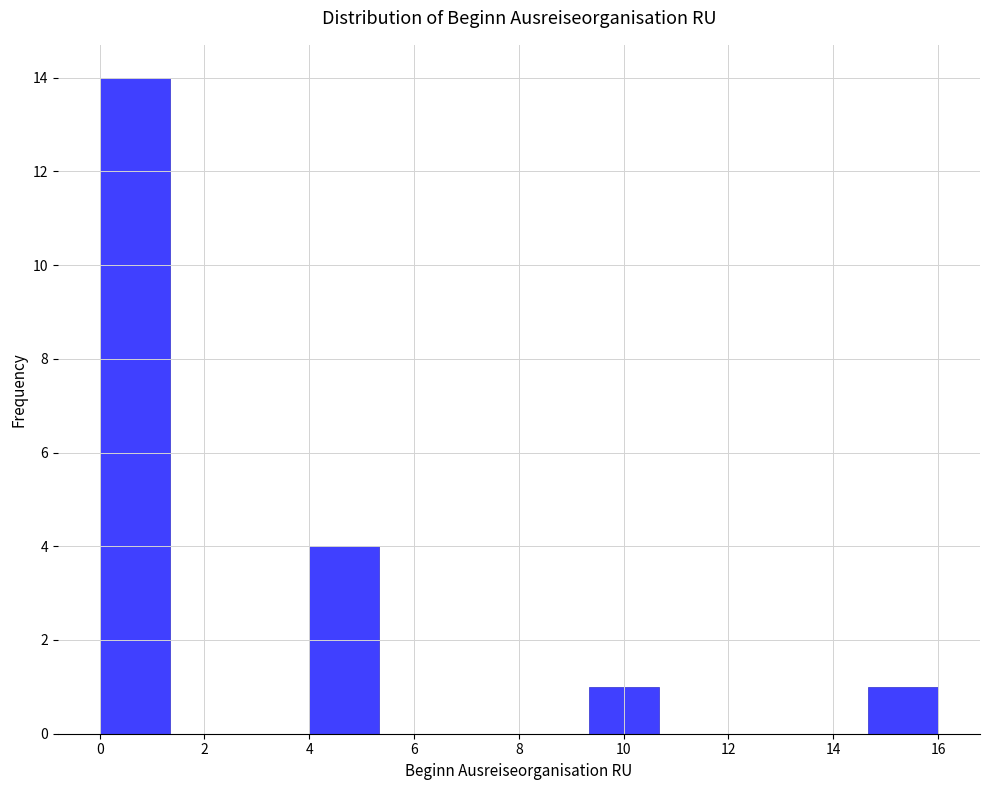

Reading left to right, list every bar in this chart as the range it spans on the x-axis followed by its height. Neither the bar edges nor the heights are printed on the chart, so give them approximately, as read against the axes.

0.0 to 1.4: 14
1.4 to 2.6: 0
2.6 to 4.0: 0
4.0 to 5.4: 4
5.4 to 6.6: 0
6.6 to 8.0: 0
8.0 to 9.4: 0
9.4 to 10.6: 1
10.6 to 12.0: 0
12.0 to 13.4: 0
13.4 to 14.6: 0
14.6 to 16.0: 1